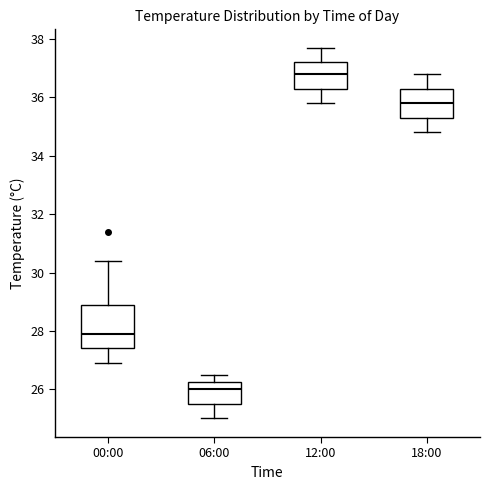

Reading left to right, read every box against the y-axis: the position of its median line, the range the box covers, and the ends of its whiskers. The values are not printed on the chart, so give them approximately, as read against the axis.

00:00: median 28.0, box 27.4 to 29.0, whiskers 27.0 to 30.4
06:00: median 26.0, box 25.6 to 26.2, whiskers 25.0 to 26.6
12:00: median 36.8, box 36.4 to 37.2, whiskers 35.8 to 37.8
18:00: median 35.8, box 35.4 to 36.4, whiskers 34.8 to 36.8